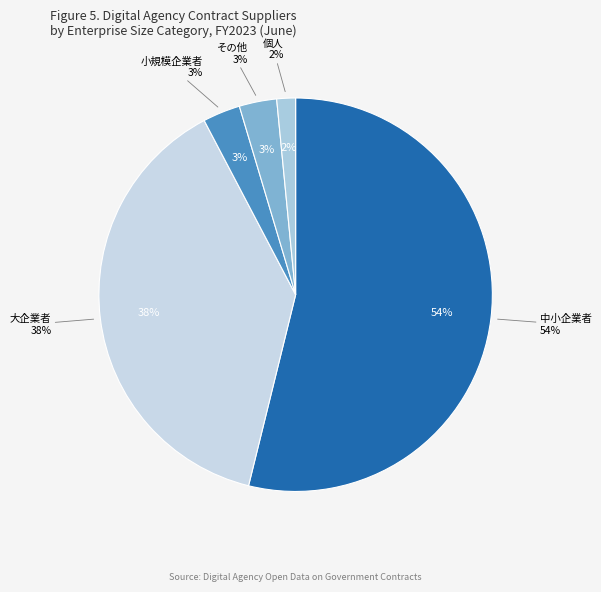

What is the smallest slice in the pie chart?

個人